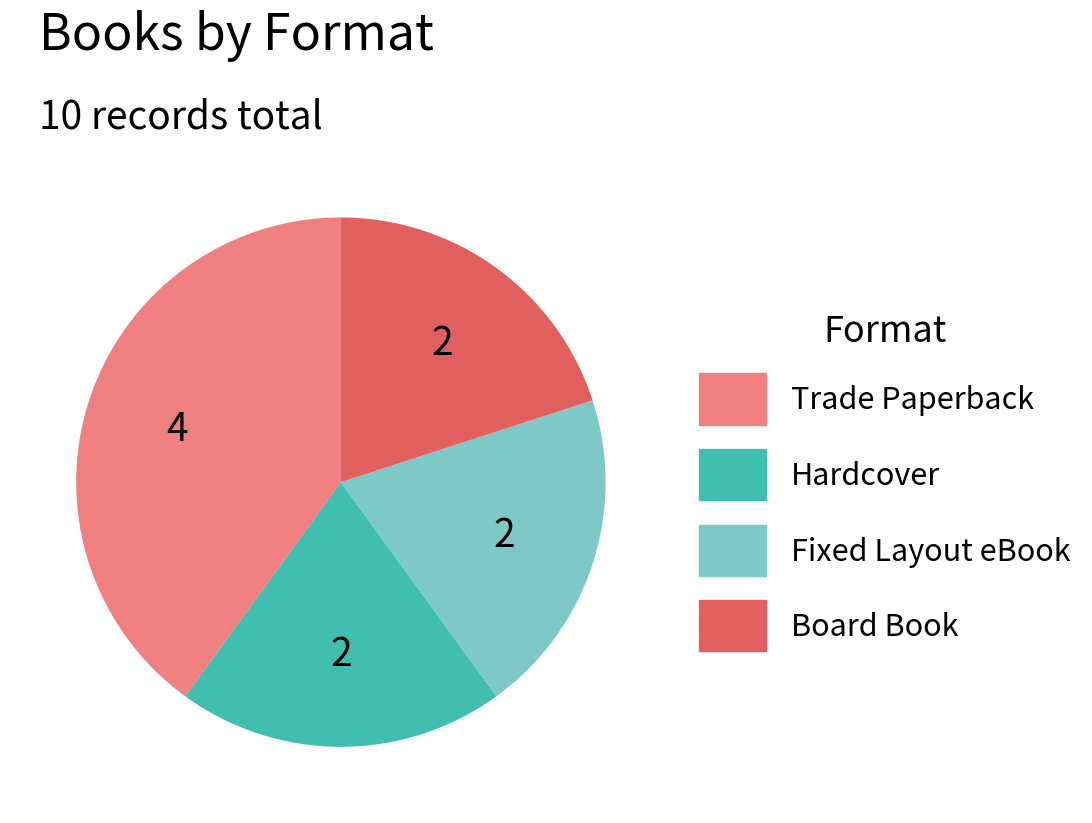

Is it true that Board Book is 20% of the pie?

True